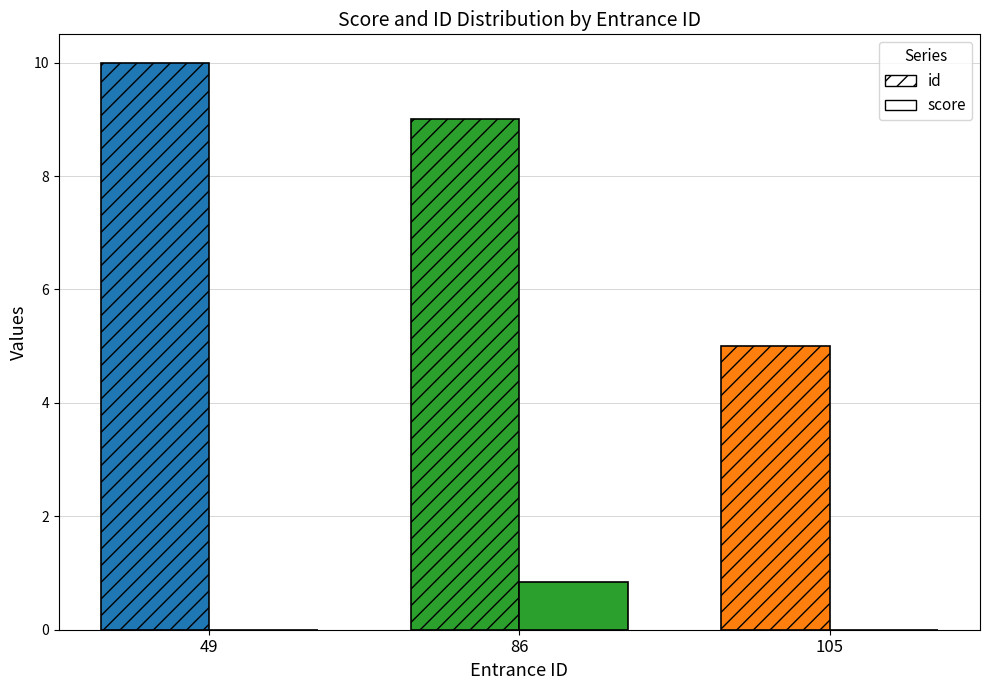

At how many categories does at least one series exceed 7?

2